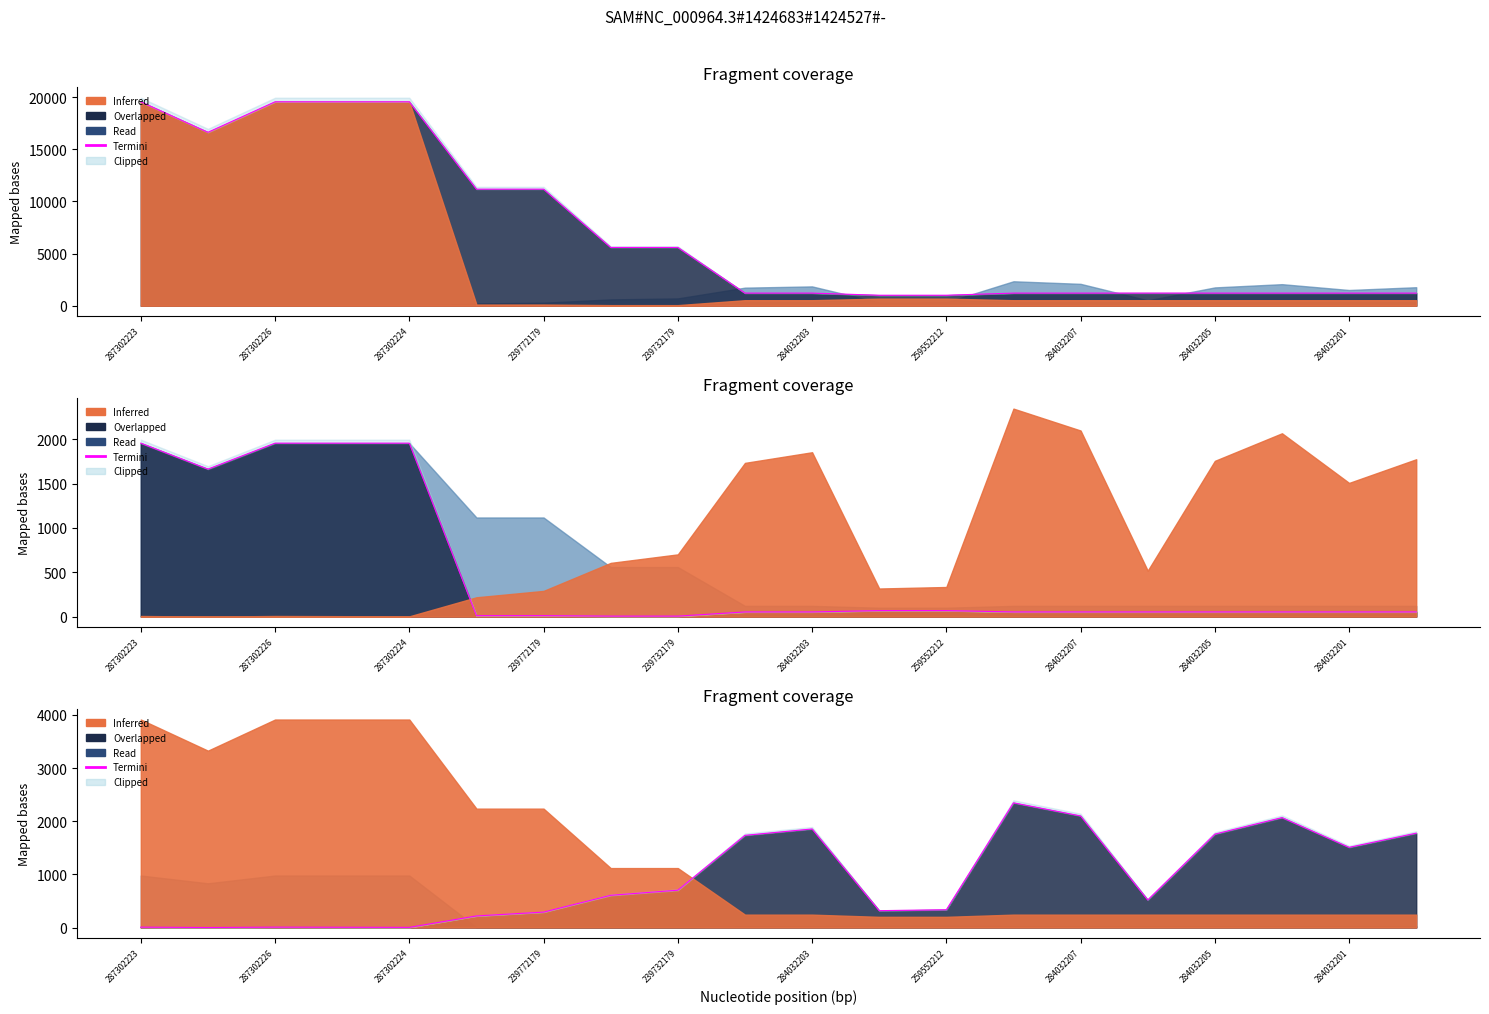

How many lines are shown in the chart?

1